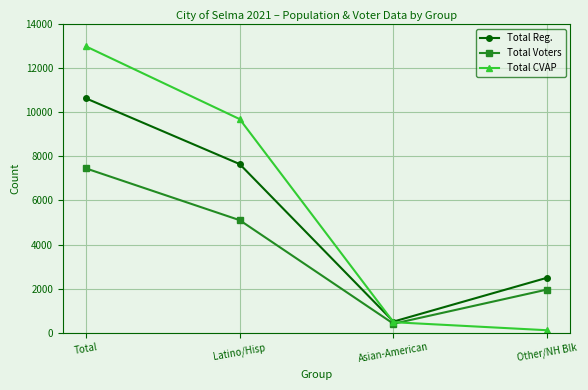

Is it true that Total CVAP equals 9698.6 at Latino/Hisp?

True